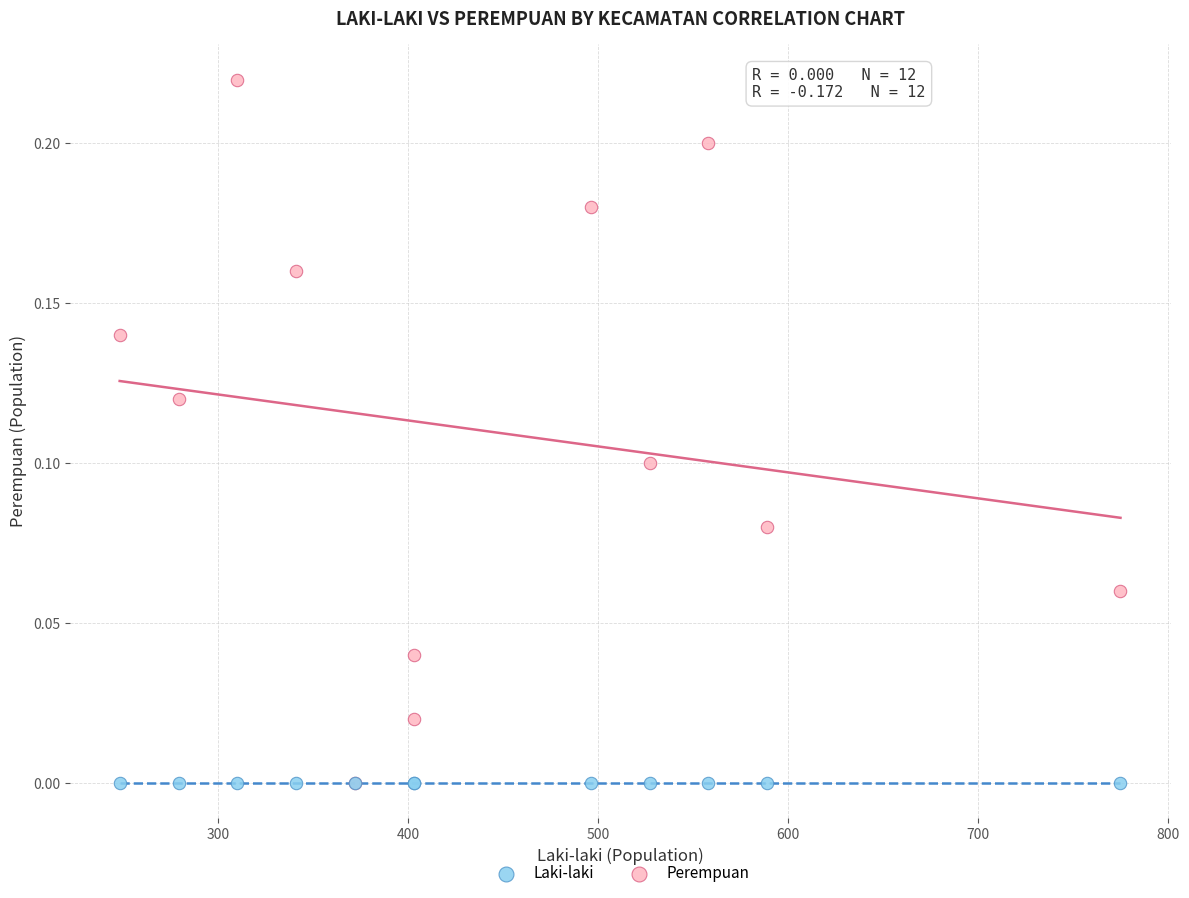

What are all the series names shown in the legend?

Laki-laki, Perempuan